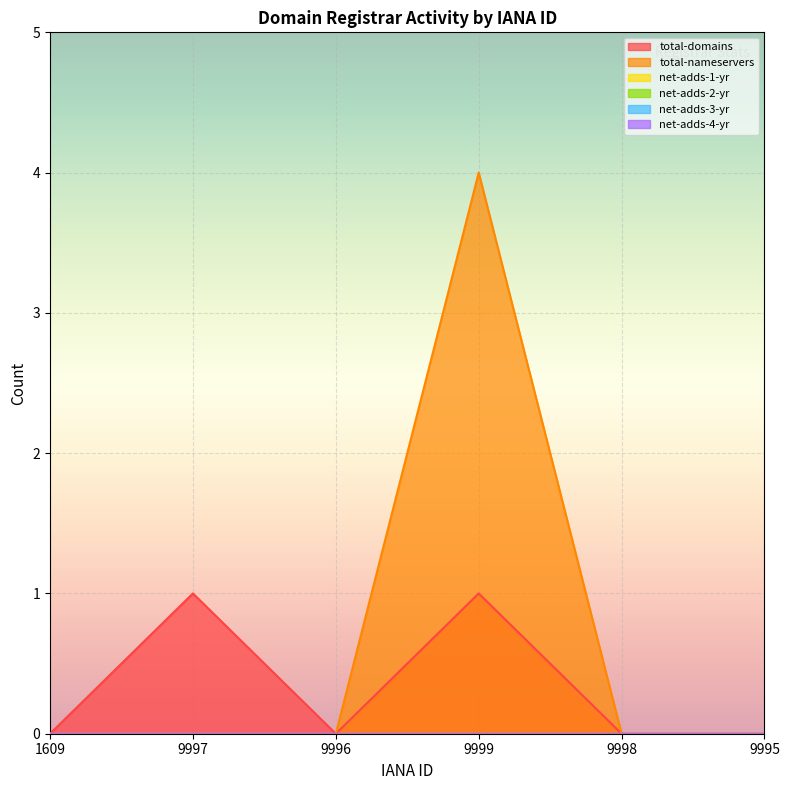

Which series changed the most between 1609 and 9999?

total-nameservers